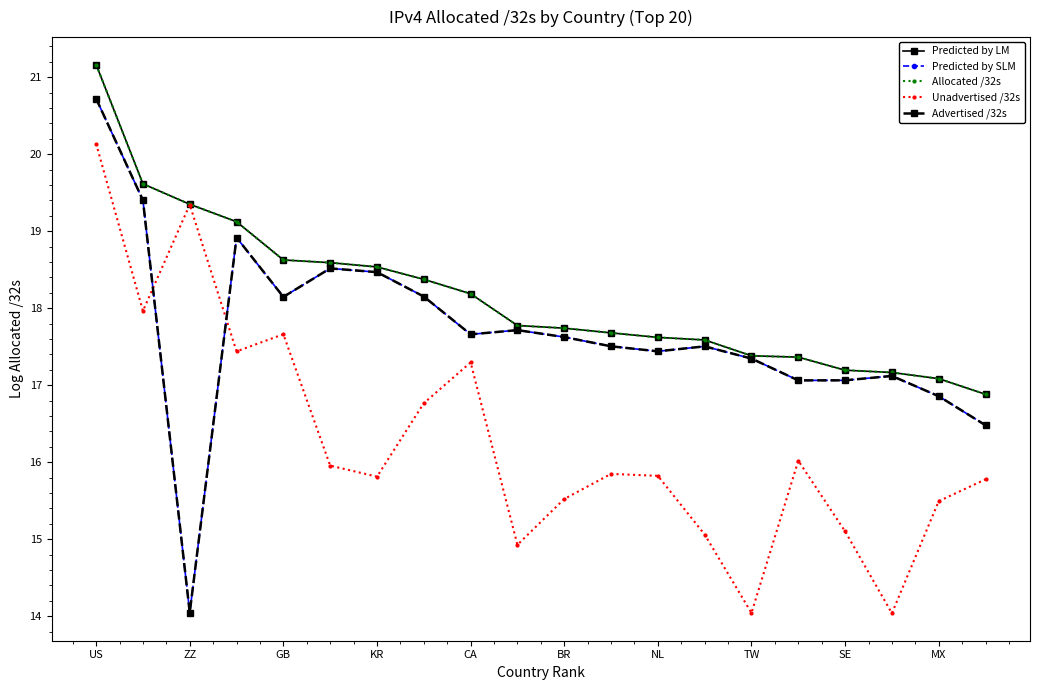

Where does the Advertised /32s series first go above 17?

US